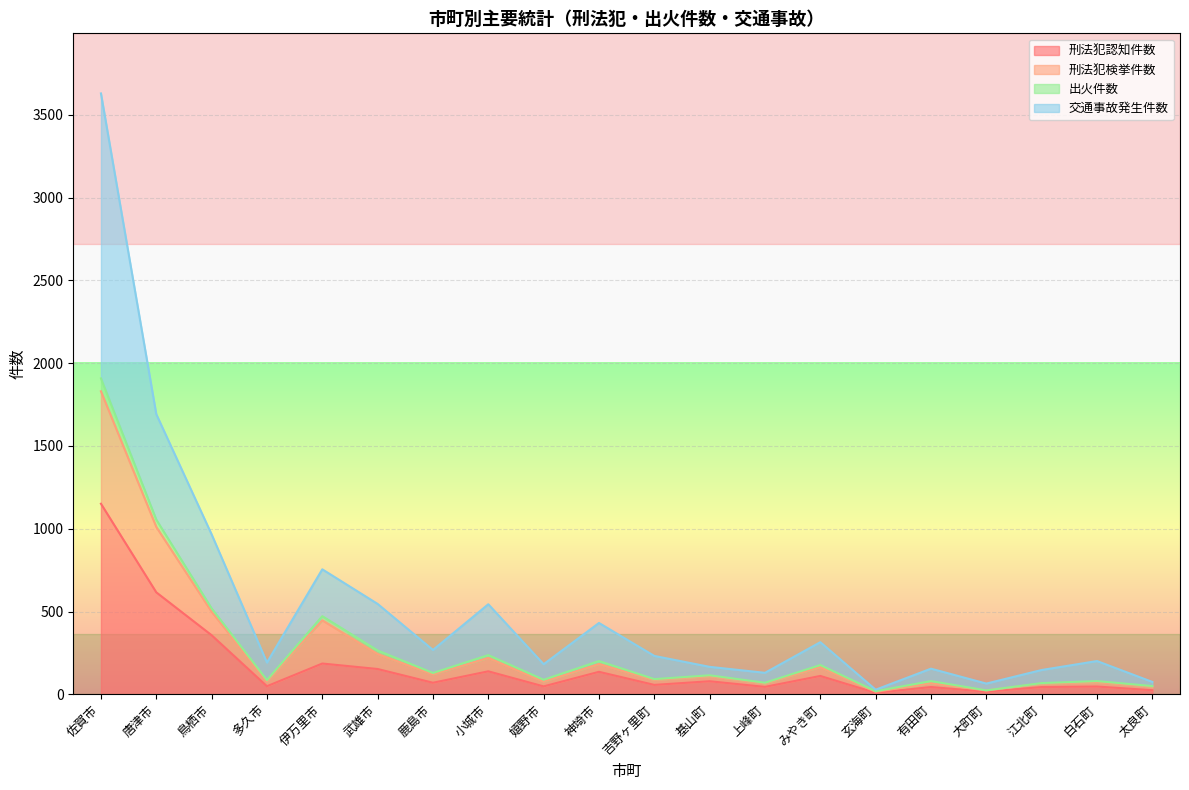

True or false: 刑法犯認知件数 and 刑法犯検挙件数 cross at least once.

False